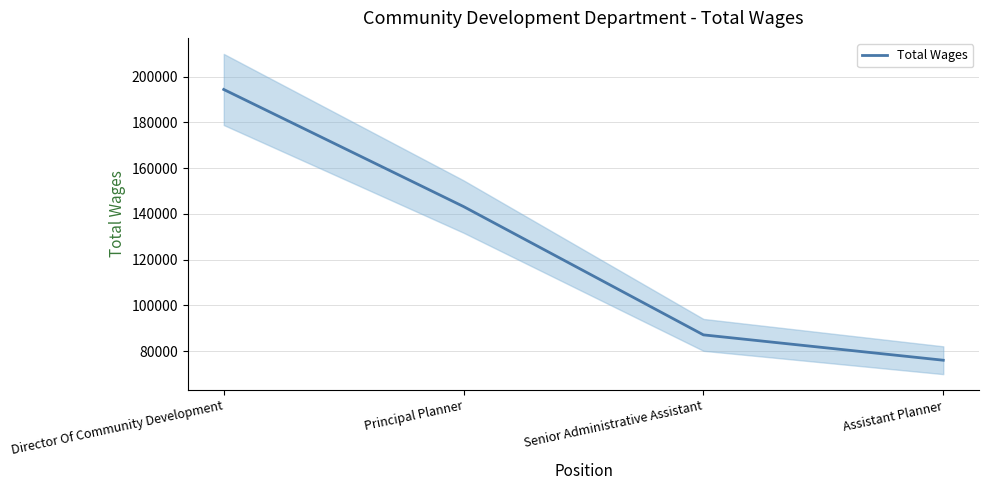

What is the sum of the values at Assistant Planner and Principal Planner?

219232